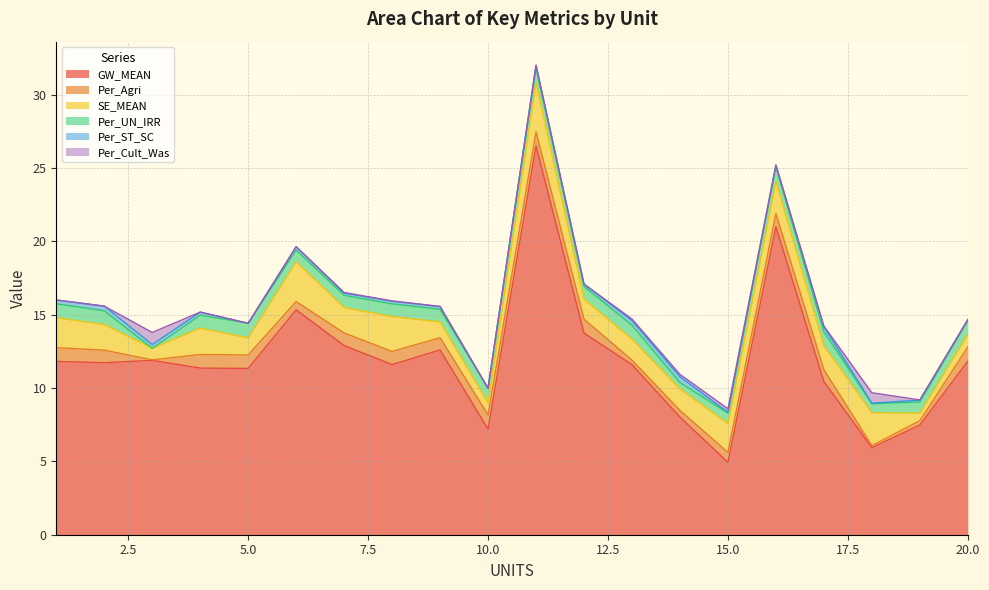

After their last crossing, which series has the higher values: Per_Agri or Per_UN_IRR?

Per_Agri